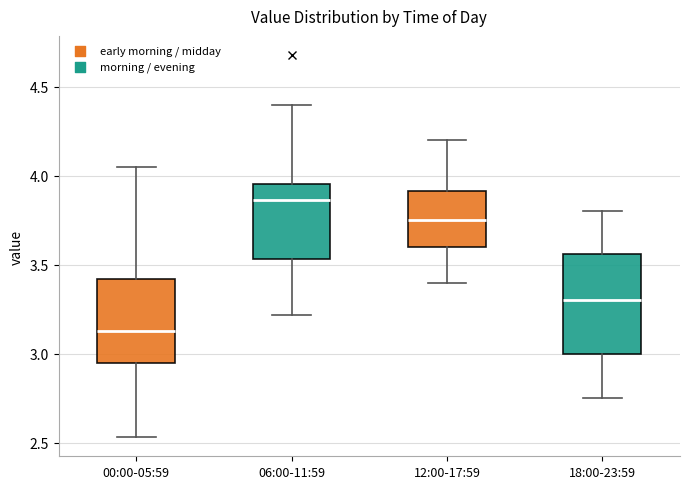

Which box is the tallest, from its lower edge to its upper edge?

18:00-23:59